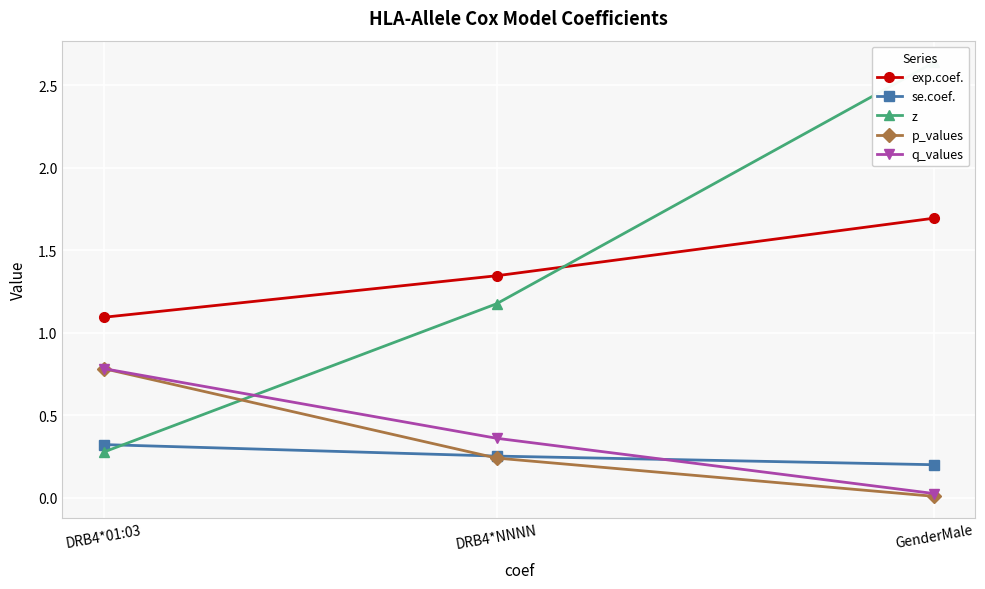

At GenderMale, list the series in order from largest to smallest.

z, exp.coef., se.coef., q_values, p_values